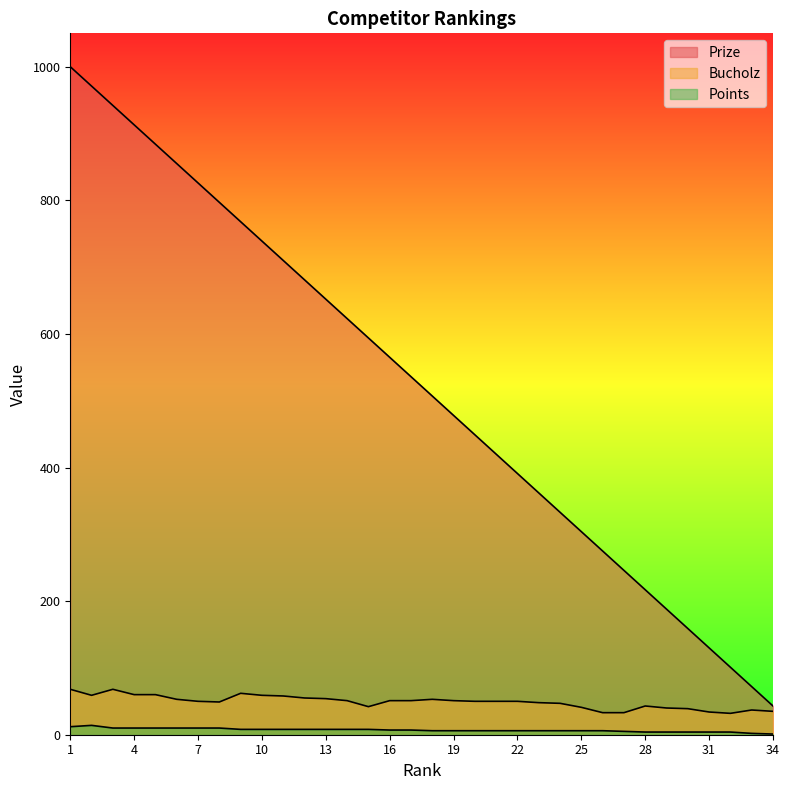

Does the chart display data point markers on the line(s)?

No